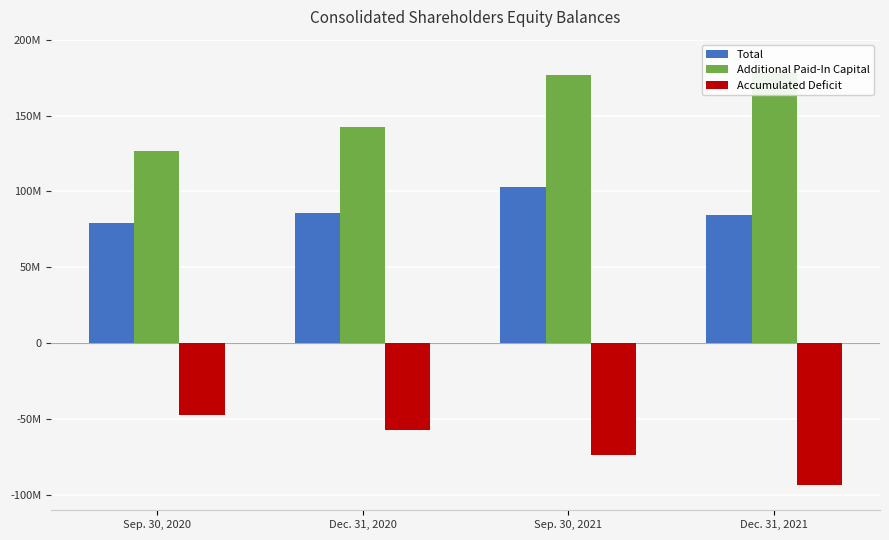

Rank the series at Dec. 31, 2021 from highest to lowest value.

Additional Paid-In Capital, Total, Accumulated Deficit